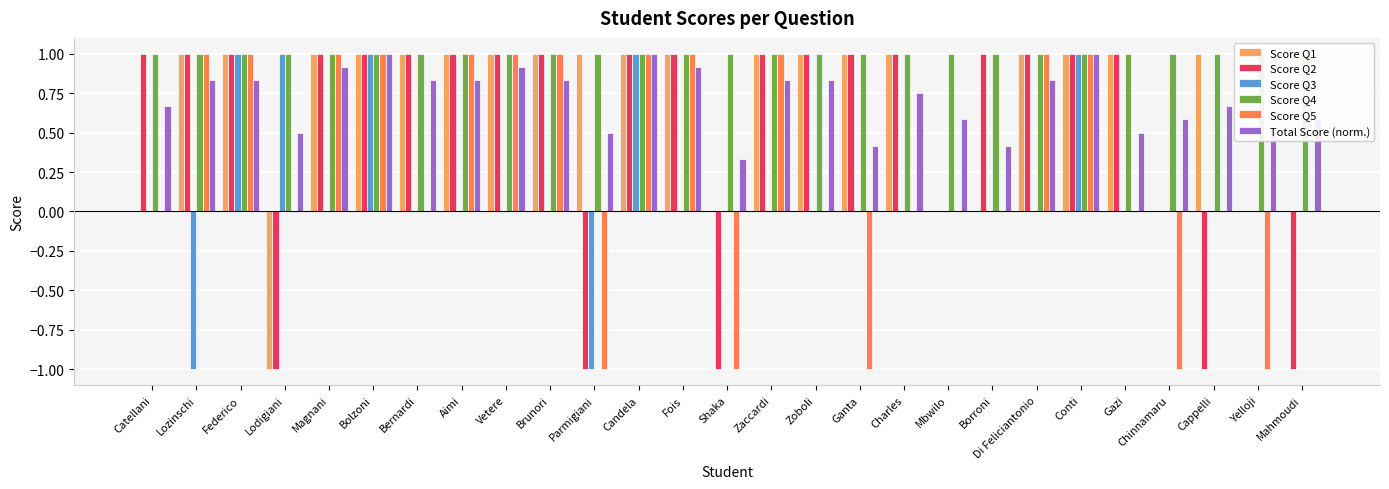

Which has a higher value, Brunori or Zaccardi?

Brunori